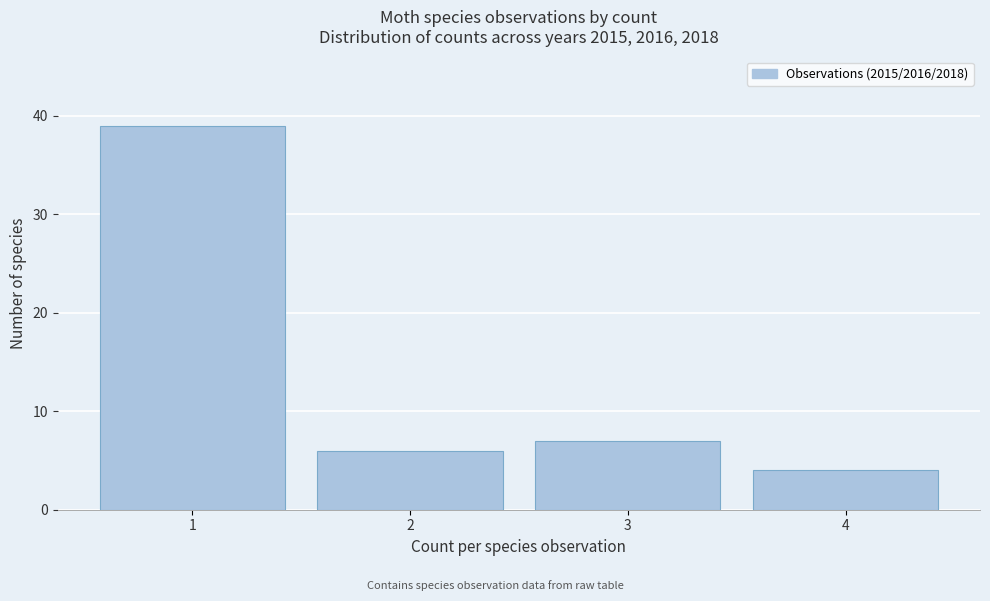

Reading left to right, extract all data points from this chart.

1=39	2=6	3=7	4=4